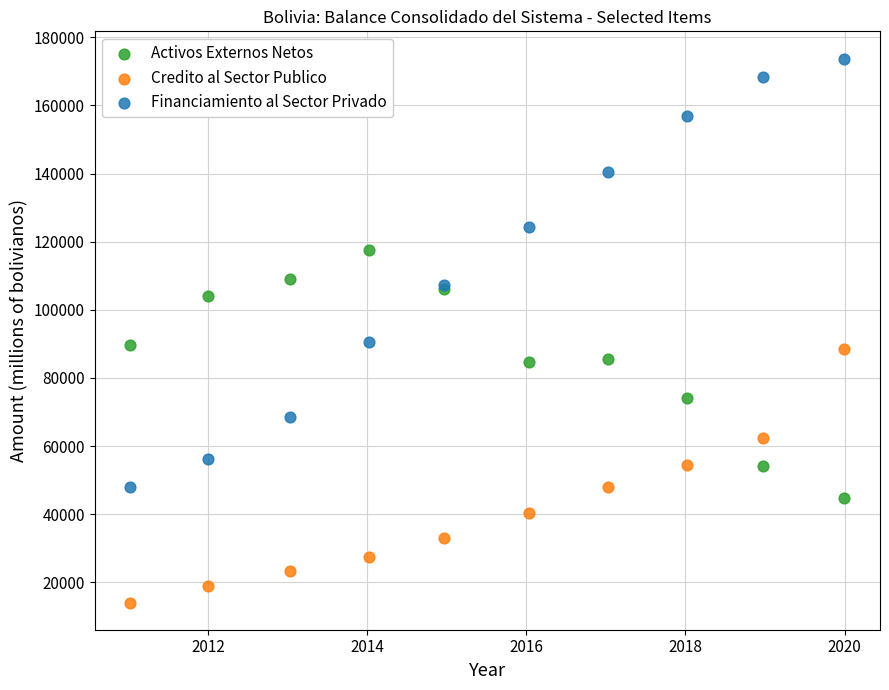

Which series reaches the minimum Y coordinate?

Credito al Sector Publico